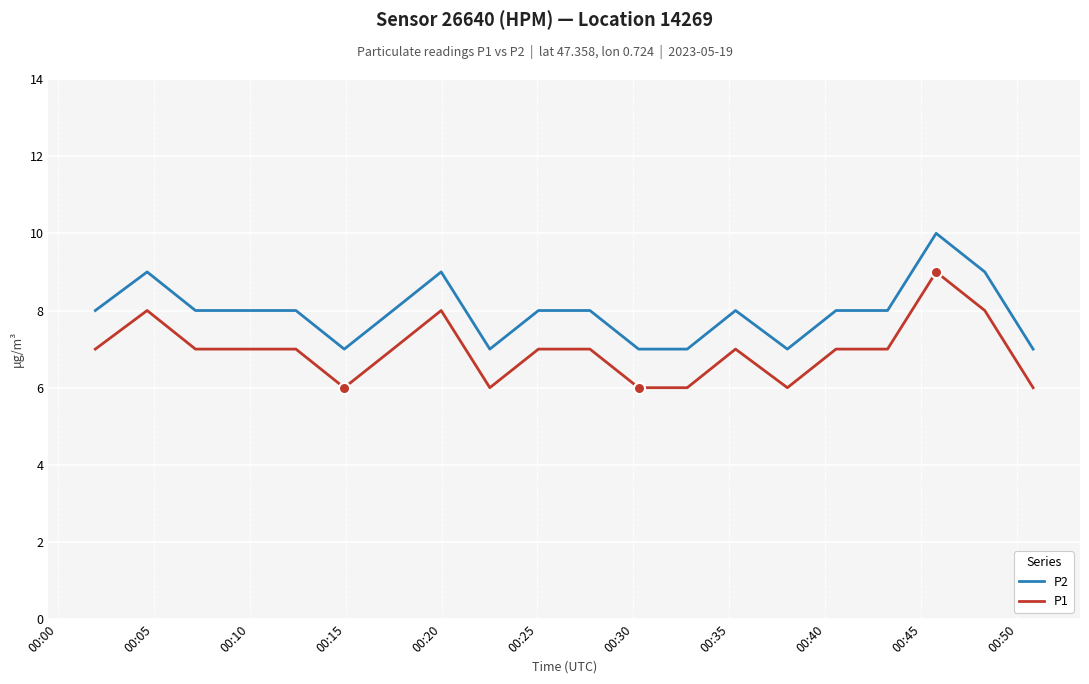

What is the highest value of the P2 series?

10